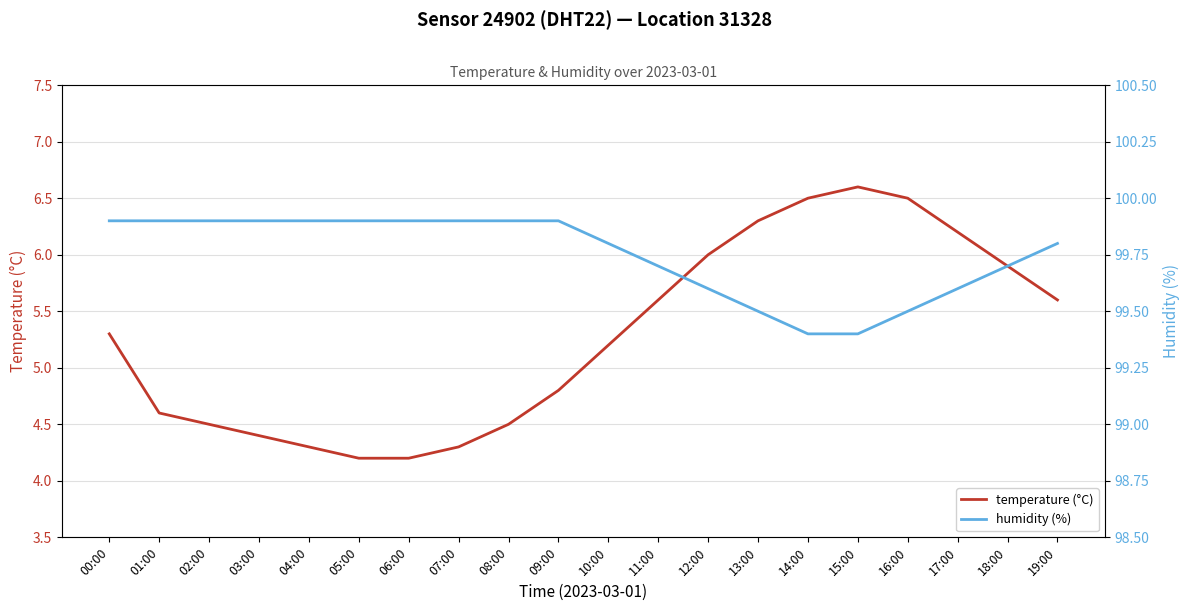

In temperature (°C), how many points are higher than both neighbors (excluding endpoints)?

1